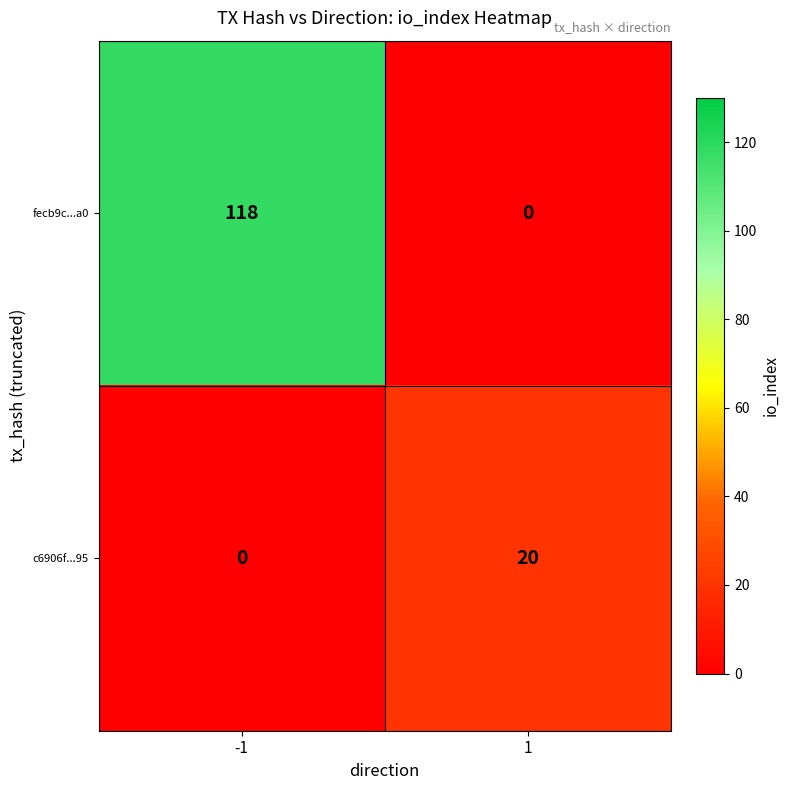

What is the total value across all series at 1?

20